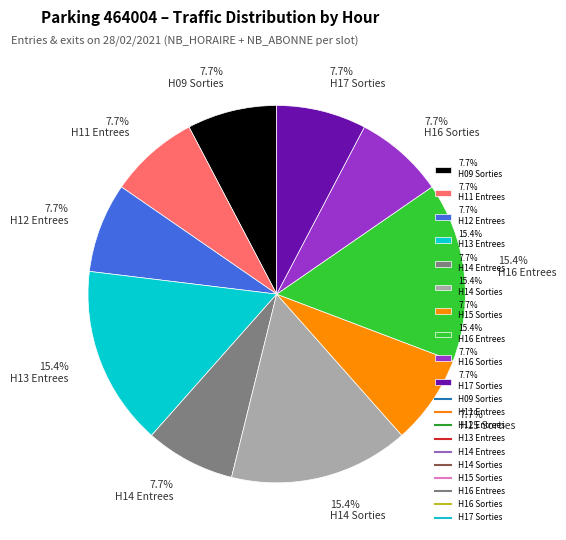

Approximately how many times larger is the value at 15.4% H16 Entrees compared to 7.7% H09 Sorties?

2.0